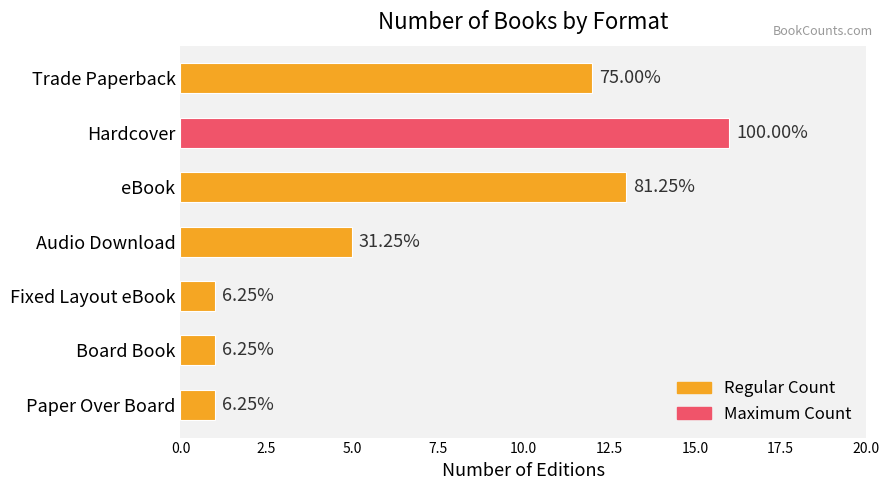

Count the number of categories in the chart.

7